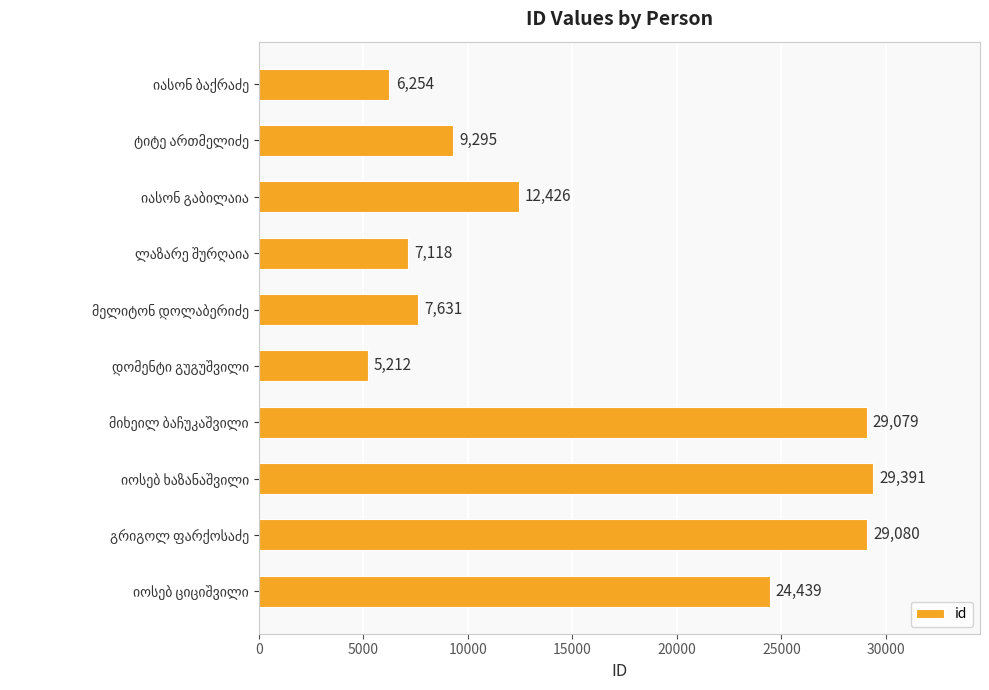

What is the value of the 7th bar from the top?

29079